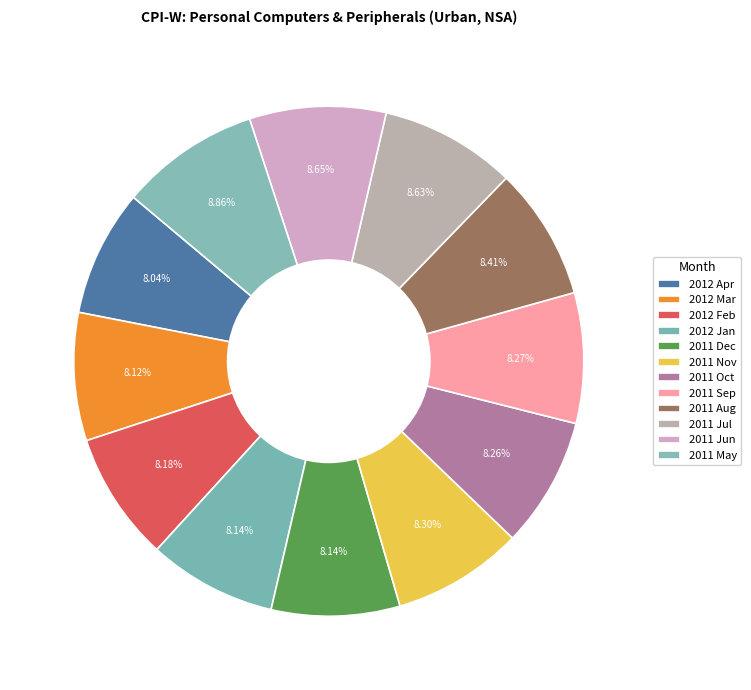

To the nearest percent, what is the difference between the largest and smallest slice percentages?

1%